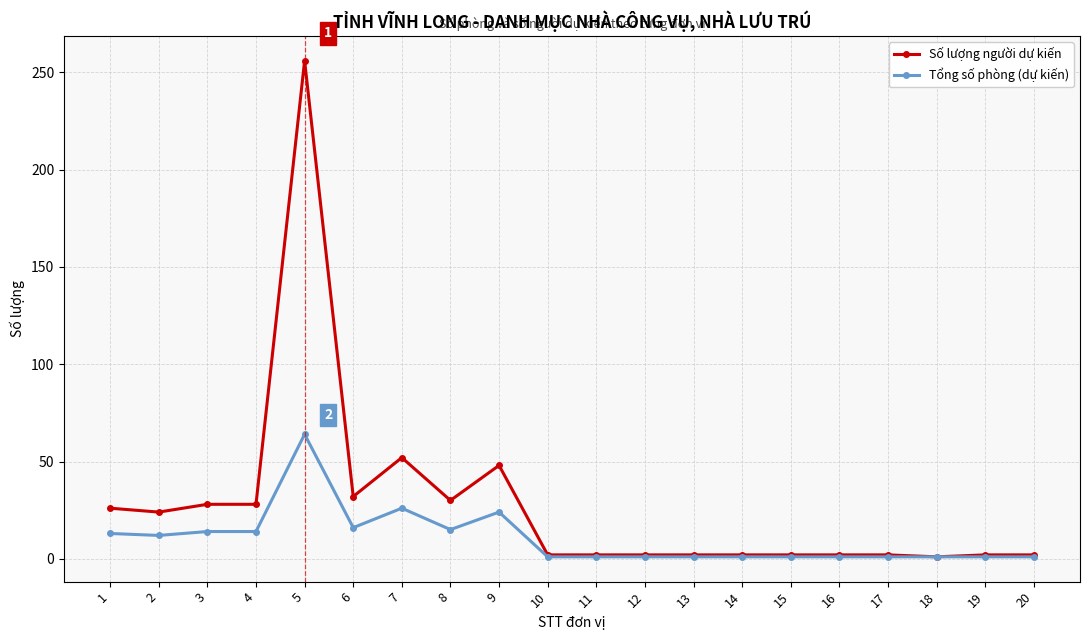

The value of Số lượng người dự kiến at 2 is 24. True or false?

True